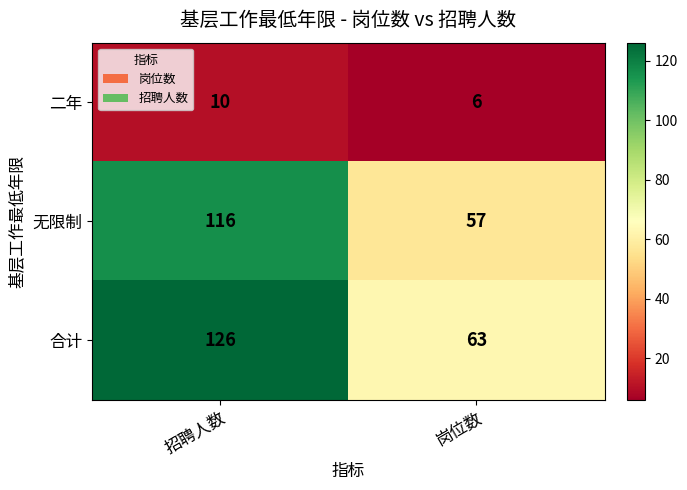

What is the spread (max minus min) of values at 招聘人数?

116